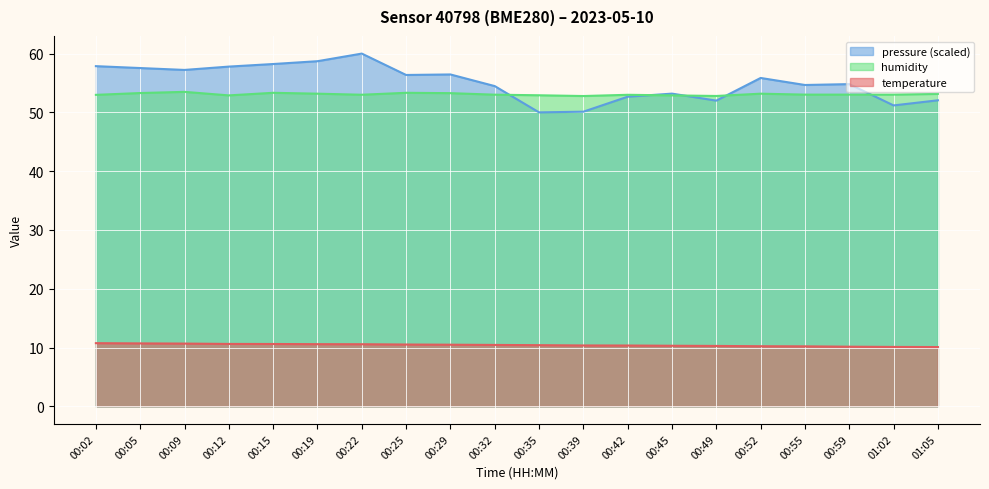

Reading left to right, list all the values displayed in this chart.

temperature: 00:02=10.7	00:05=10.7	00:09=10.7	00:12=10.6	00:15=10.6	00:19=10.6	00:22=10.6	00:25=10.5	00:29=10.5	00:32=10.4	00:35=10.4	00:39=10.3	00:42=10.3	00:45=10.3	00:49=10.3	00:52=10.2	00:55=10.2	00:59=10.1	01:02=10.1	01:05=10.1
humidity: 00:02=53.0	00:05=53.3	00:09=53.5	00:12=52.9	00:15=53.3	00:19=53.2	00:22=53.0	00:25=53.3	00:29=53.3	00:32=53.0	00:35=52.9	00:39=52.8	00:42=53.0	00:45=52.9	00:49=52.8	00:52=53.2	00:55=53.0	00:59=53.0	01:02=53.0	01:05=53.1
pressure_scaled: 00:02=57.9	00:05=57.5	00:09=57.2	00:12=57.8	00:15=58.2	00:19=58.7	00:22=60.0	00:25=56.4	00:29=56.5	00:32=54.5	00:35=50.0	00:39=50.1	00:42=52.7	00:45=53.2	00:49=52.0	00:52=55.9	00:55=54.7	00:59=54.8	01:02=51.2	01:05=52.1